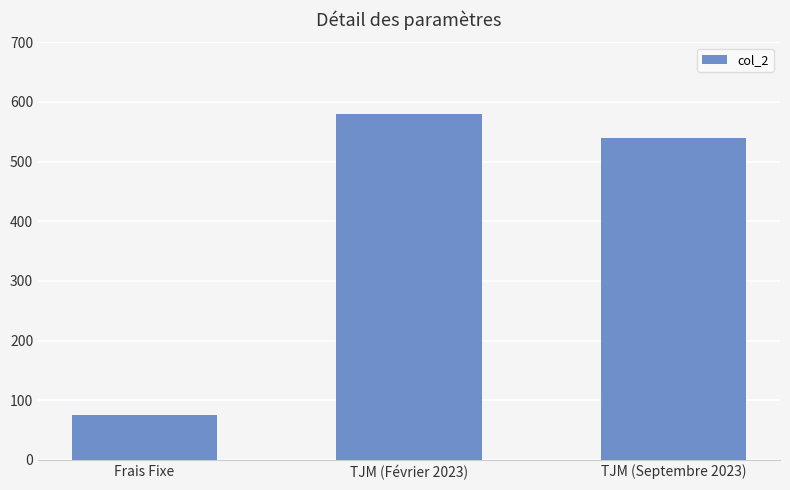

Reading left to right, transcribe all the data shown in this chart.

75	580	540